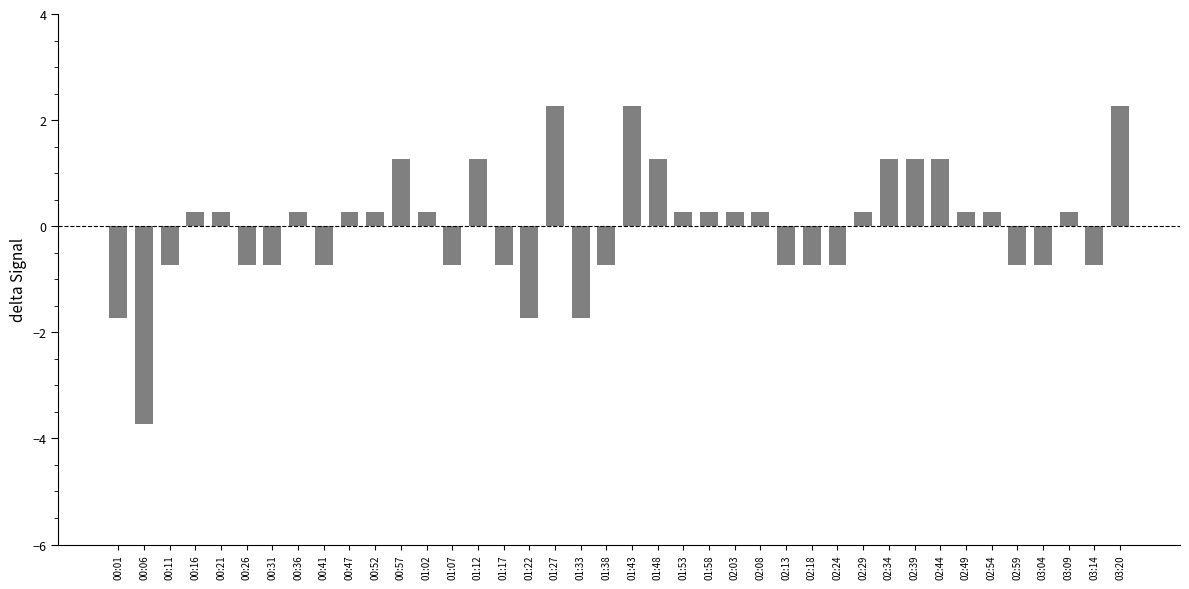

Reading left to right, what are all the values shown in this chart?

00:01=-1.7	00:06=-3.7	00:11=-0.7	00:16=0.3	00:21=0.3	00:26=-0.7	00:31=-0.7	00:36=0.3	00:41=-0.7	00:47=0.3	00:52=0.3	00:57=1.3	01:02=0.3	01:07=-0.7	01:12=1.3	01:17=-0.7	01:22=-1.7	01:27=2.3	01:33=-1.7	01:38=-0.7	01:43=2.3	01:48=1.3	01:53=0.3	01:58=0.3	02:03=0.3	02:08=0.3	02:13=-0.7	02:18=-0.7	02:24=-0.7	02:29=0.3	02:34=1.3	02:39=1.3	02:44=1.3	02:49=0.3	02:54=0.3	02:59=-0.7	03:04=-0.7	03:09=0.3	03:14=-0.7	03:20=2.3